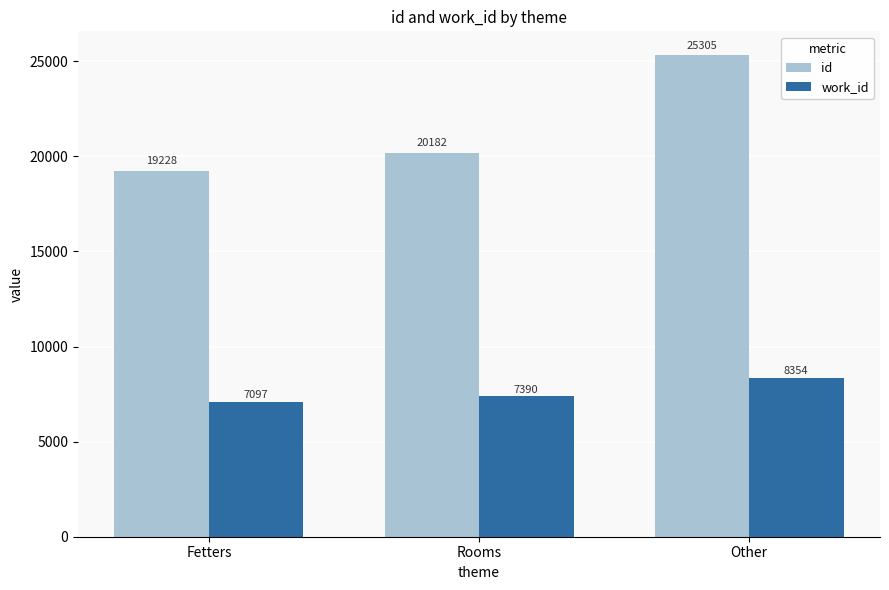

How many data points in id are less than 20182?

1